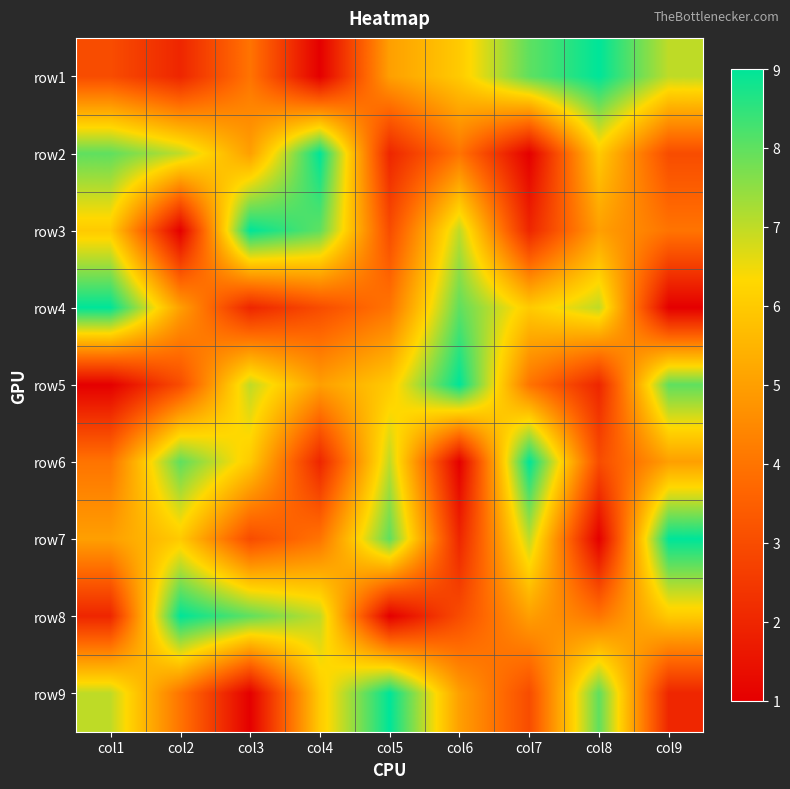

Reading left to right, what are all the values shown in this chart?

row1: col1=3	col2=2	col3=4	col4=1	col5=5	col6=6	col7=8	col8=9	col9=7
row2: col1=8	col2=7	col3=5	col4=9	col5=2	col6=4	col7=1	col8=6	col9=3
row3: col1=6	col2=1	col3=9	col4=8	col5=3	col6=7	col7=2	col8=5	col9=4
row4: col1=9	col2=5	col3=2	col4=3	col5=4	col6=8	col7=6	col8=7	col9=1
row5: col1=1	col2=3	col3=7	col4=5	col5=6	col6=9	col7=4	col8=2	col9=8
row6: col1=4	col2=8	col3=6	col4=2	col5=7	col6=1	col7=9	col8=3	col9=5
row7: col1=5	col2=6	col3=3	col4=4	col5=8	col6=2	col7=7	col8=1	col9=9
row8: col1=2	col2=9	col3=8	col4=7	col5=1	col6=3	col7=5	col8=4	col9=6
row9: col1=7	col2=4	col3=1	col4=6	col5=9	col6=5	col7=3	col8=8	col9=2